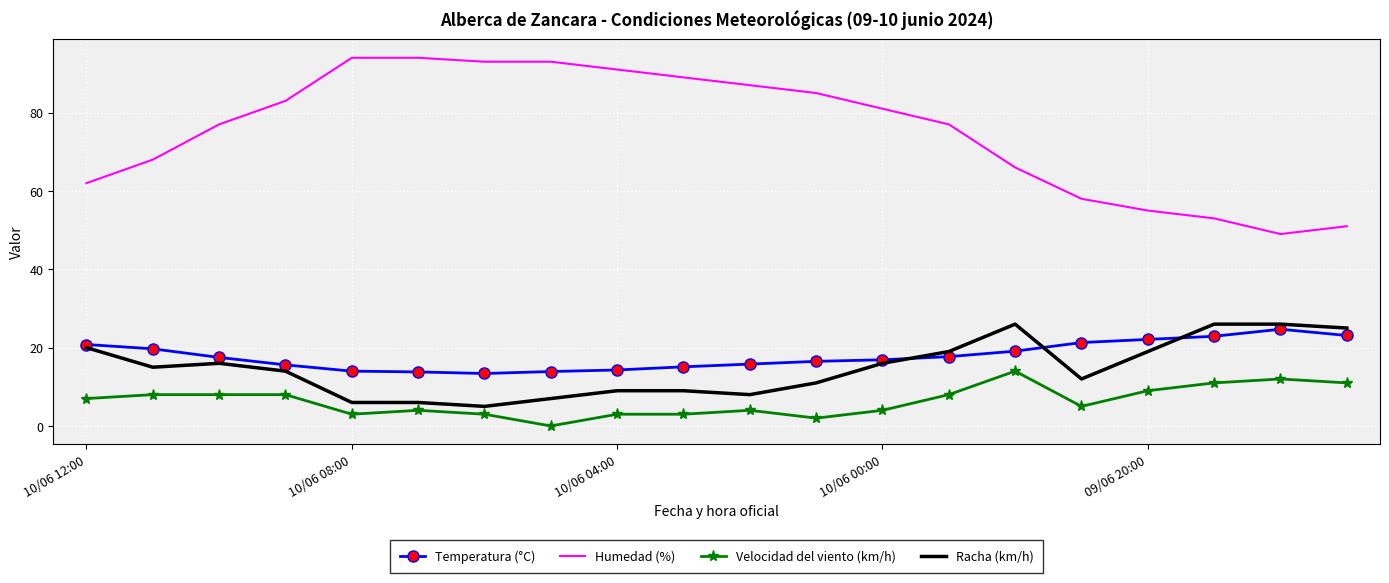

Which series has the largest range (max minus min)?

Humedad (%)